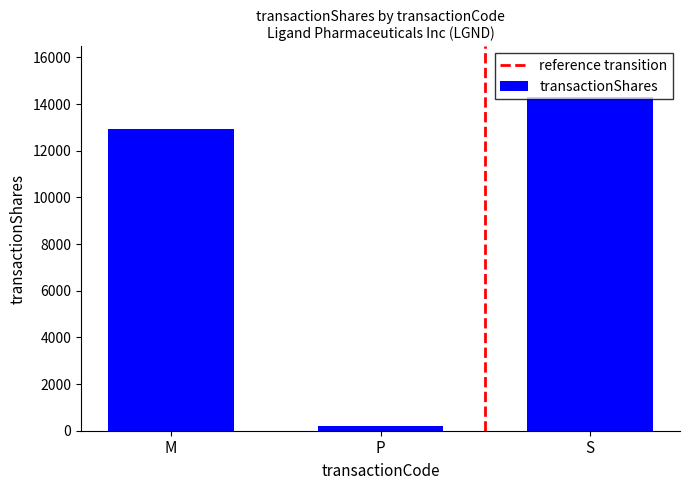

What is the label of the 3rd bar from the left?

S